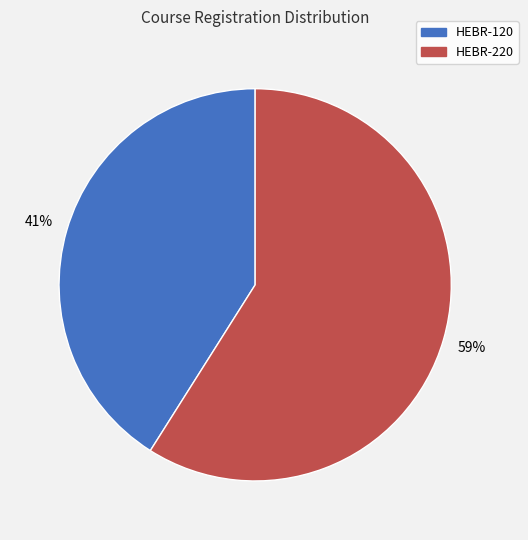

What is the smallest slice in the pie chart?

HEBR-120